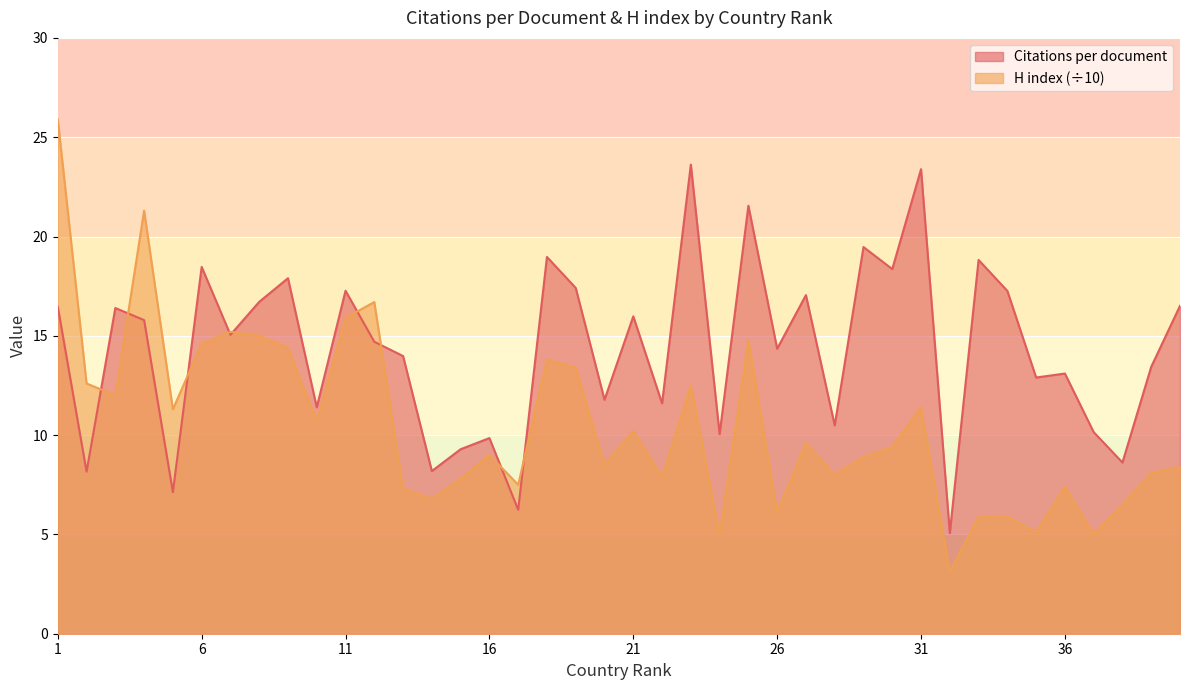

At which category does H index reach its first local peak?

4